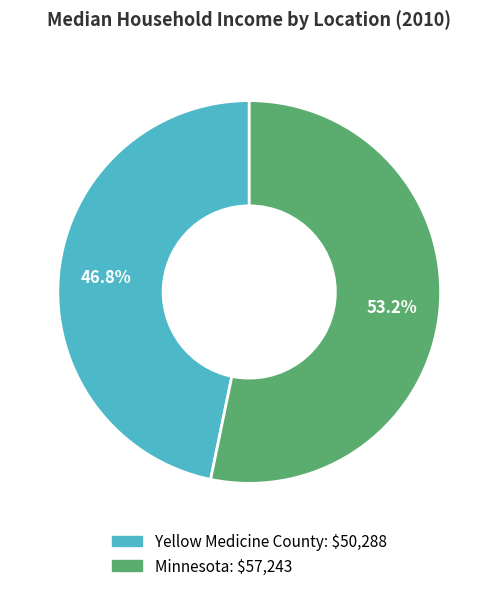

The Yellow Medicine County slice represents 41% of the pie. True or false?

False